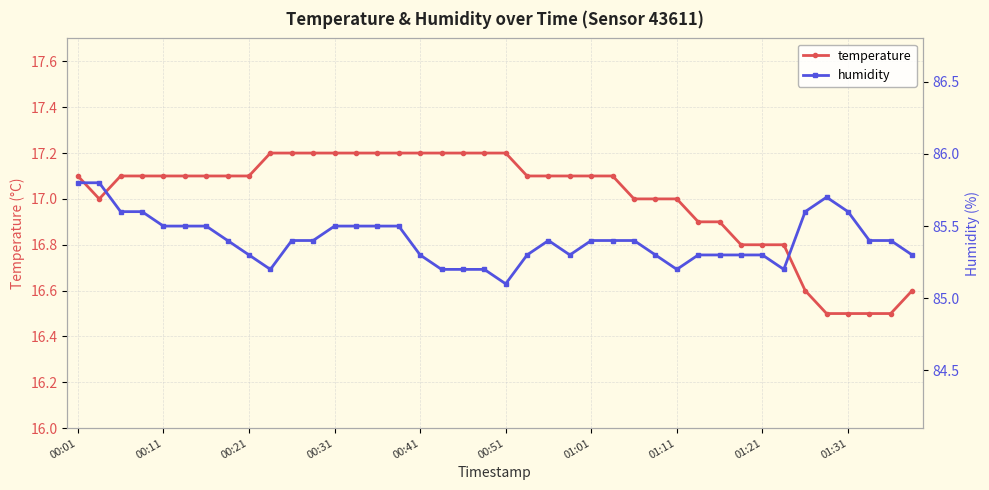

Which has a higher value, 00:01 or 11?

11